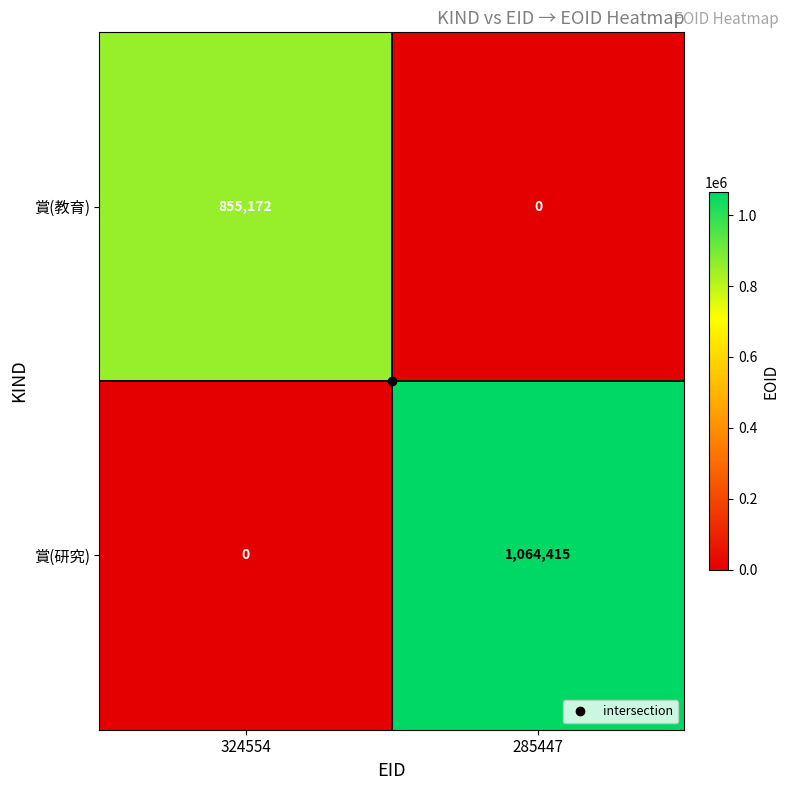

At which category does the chart reach its peak across all series?

285447